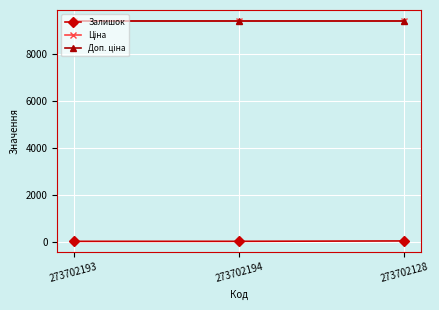

At how many categories does at least one series exceed 5855?

3